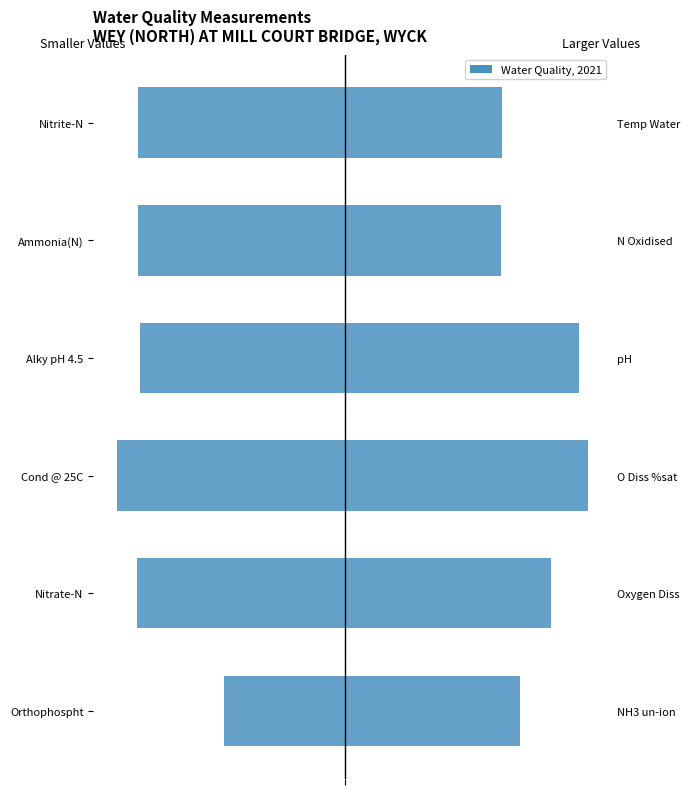

What is the minimum value for Right Group (large values)?

7.6